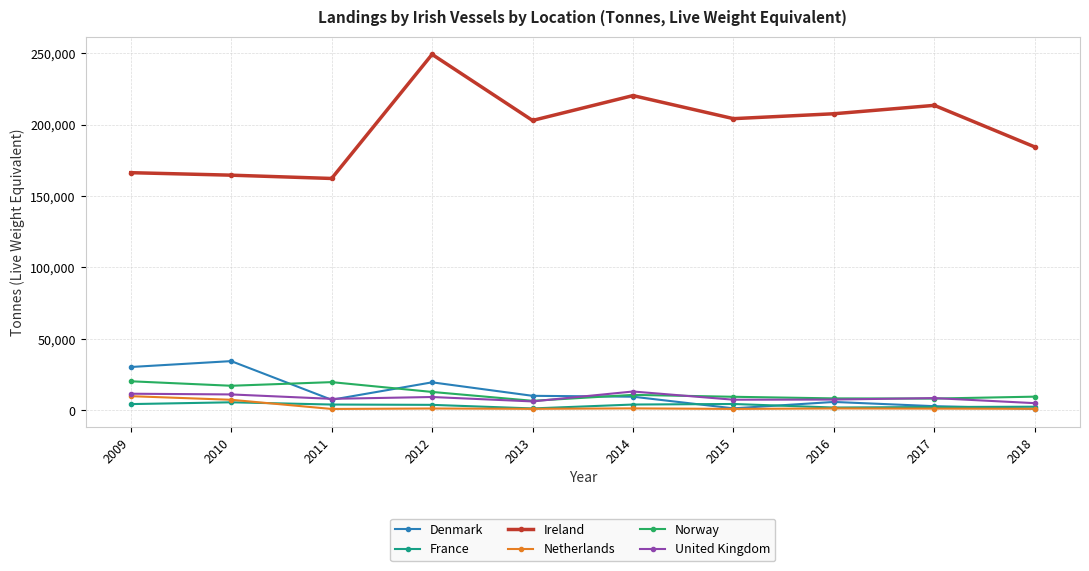

The value of Denmark at 2014 is 9492. True or false?

True